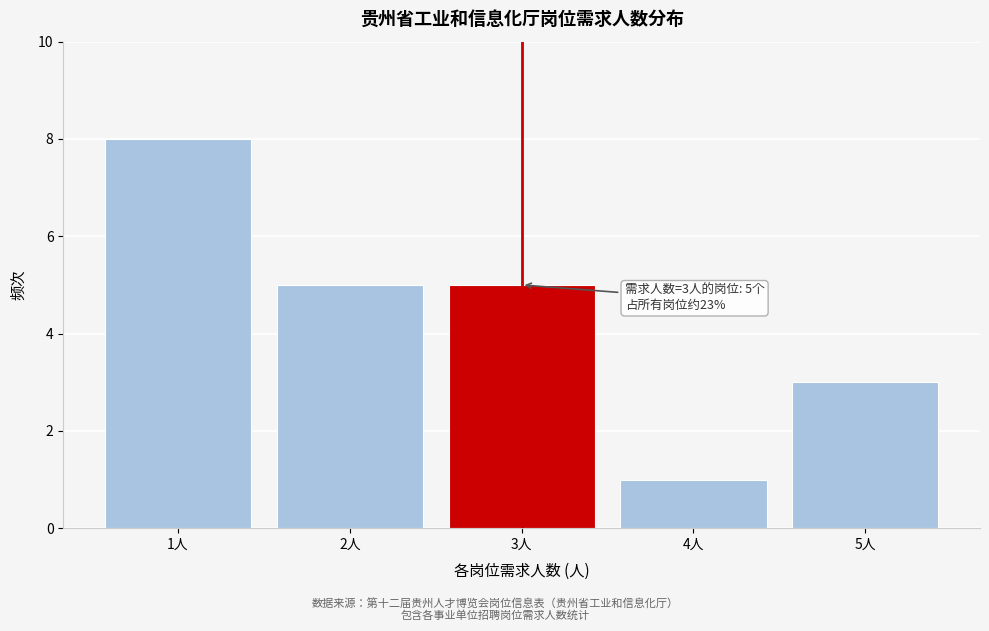

Reading left to right, list all the values displayed in this chart.

8	5	5	1	3